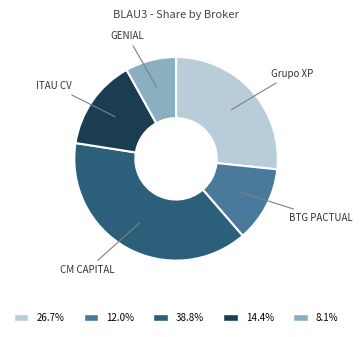

How many segments does this pie chart have?

5